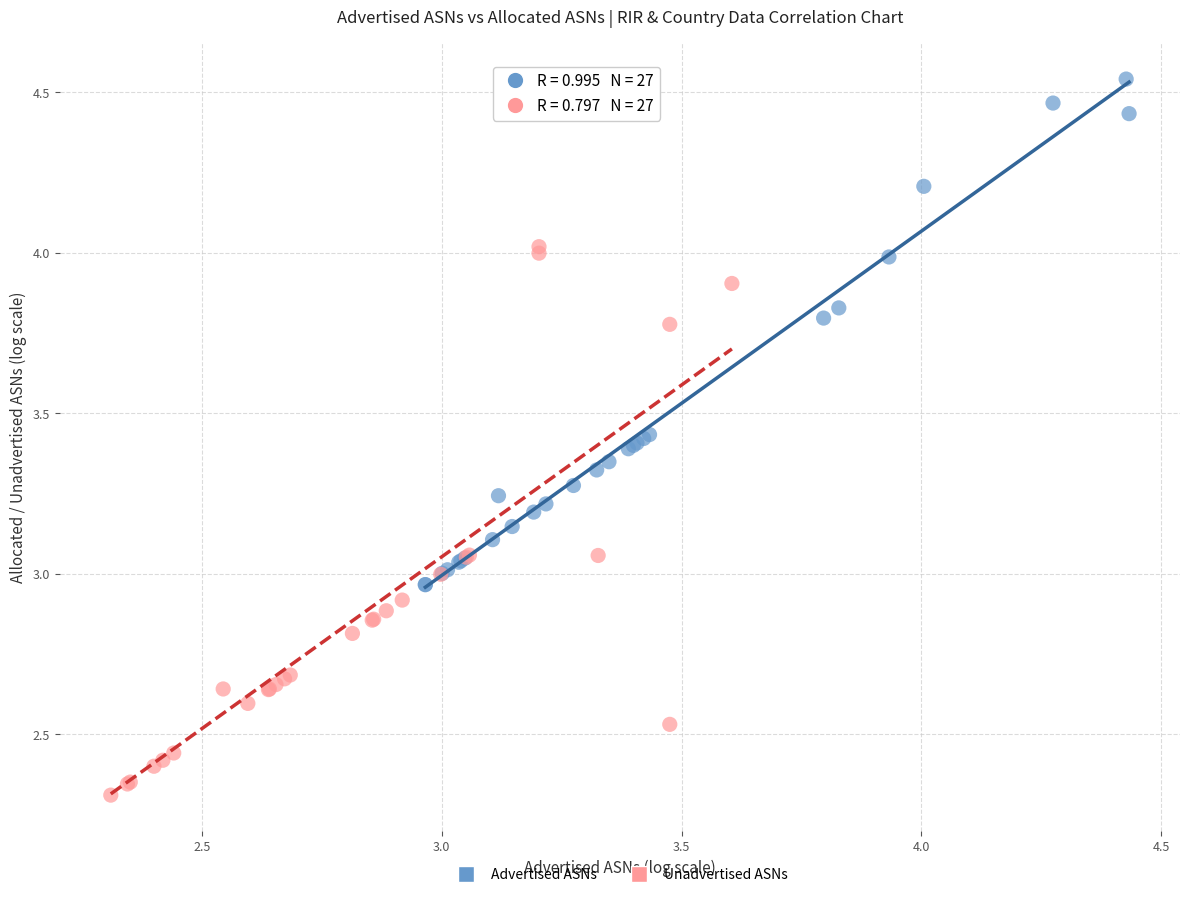

Which series has the largest Y range (max minus min)?

Unadvertised ASNs